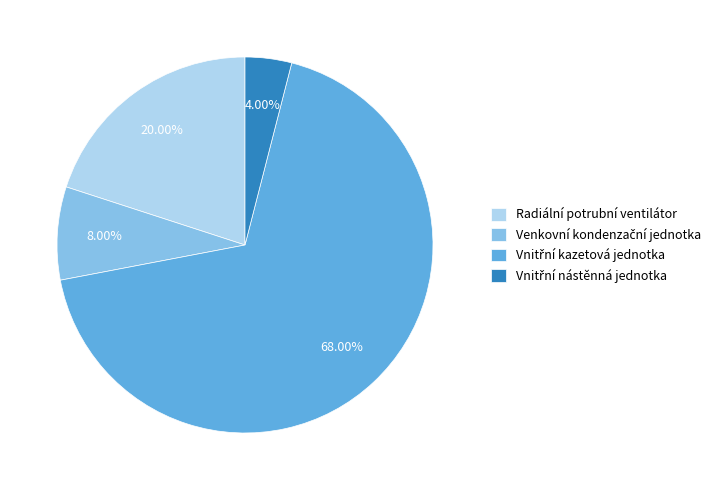

How many slices are in this pie chart?

4